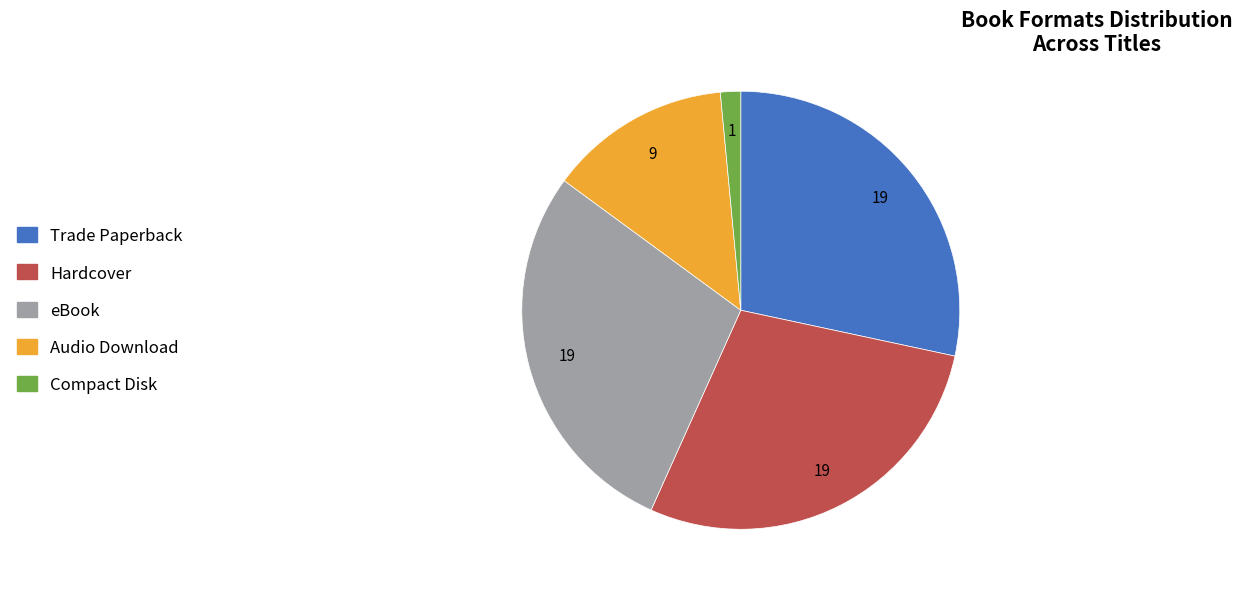

Which slice is the smallest?

Compact Disk